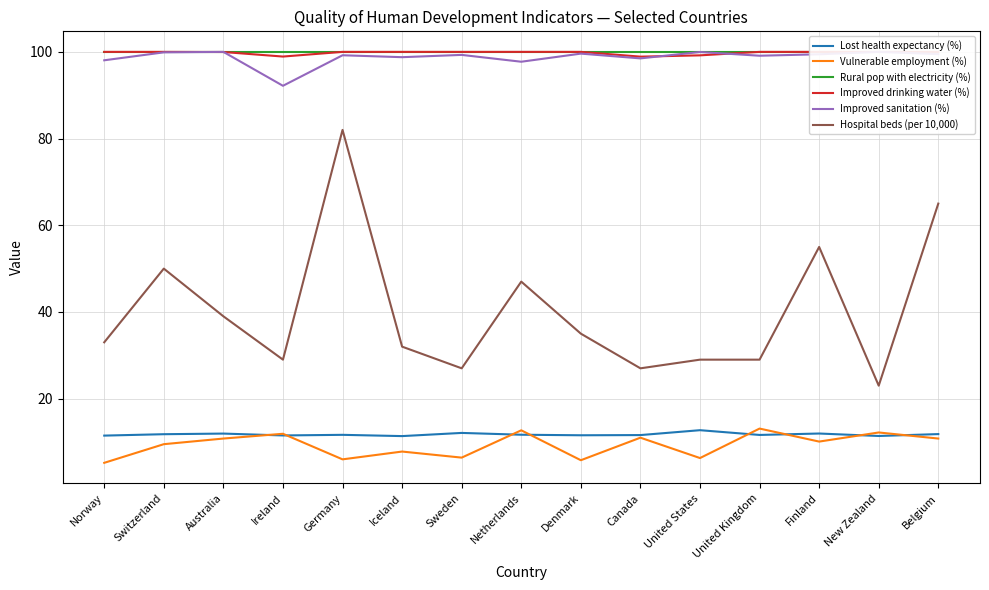

Reading left to right, what are all the values shown in this chart?

Lost health expectancy (%): Norway=11.5	Switzerland=11.8	Australia=11.9	Ireland=11.5	Germany=11.7	Iceland=11.4	Sweden=12.1	Netherlands=11.7	Denmark=11.6	Canada=11.6	United States=12.7	United Kingdom=11.6	Finland=12.0	New Zealand=11.4	Belgium=11.8
Vulnerable employment (%): Norway=5.2	Switzerland=9.5	Australia=10.8	Ireland=11.9	Germany=6.0	Iceland=7.8	Sweden=6.4	Netherlands=12.7	Denmark=5.8	Canada=11.0	United States=6.3	United Kingdom=13.1	Finland=10.1	New Zealand=12.2	Belgium=10.8
Rural pop with electricity (%): Norway=100.0	Switzerland=100.0	Australia=100.0	Ireland=100.0	Germany=100.0	Iceland=100.0	Sweden=100.0	Netherlands=100.0	Denmark=100.0	Canada=100.0	United States=100.0	United Kingdom=100.0	Finland=100.0	New Zealand=100.0	Belgium=100.0
Improved drinking water (%): Norway=100.0	Switzerland=100.0	Australia=100.0	Ireland=98.9	Germany=100.0	Iceland=100.0	Sweden=100.0	Netherlands=100.0	Denmark=100.0	Canada=98.9	United States=99.2	United Kingdom=100.0	Finland=100.0	New Zealand=100.0	Belgium=100.0
Improved sanitation (%): Norway=98.1	Switzerland=99.9	Australia=100.0	Ireland=92.2	Germany=99.2	Iceland=98.8	Sweden=99.3	Netherlands=97.7	Denmark=99.6	Canada=98.5	United States=100.0	United Kingdom=99.1	Finland=99.4	New Zealand=100.0	Belgium=99.5
Hospital beds (per 10,000): Norway=33.0	Switzerland=50.0	Australia=39.0	Ireland=29.0	Germany=82.0	Iceland=32.0	Sweden=27.0	Netherlands=47.0	Denmark=35.0	Canada=27.0	United States=29.0	United Kingdom=29.0	Finland=55.0	New Zealand=23.0	Belgium=65.0